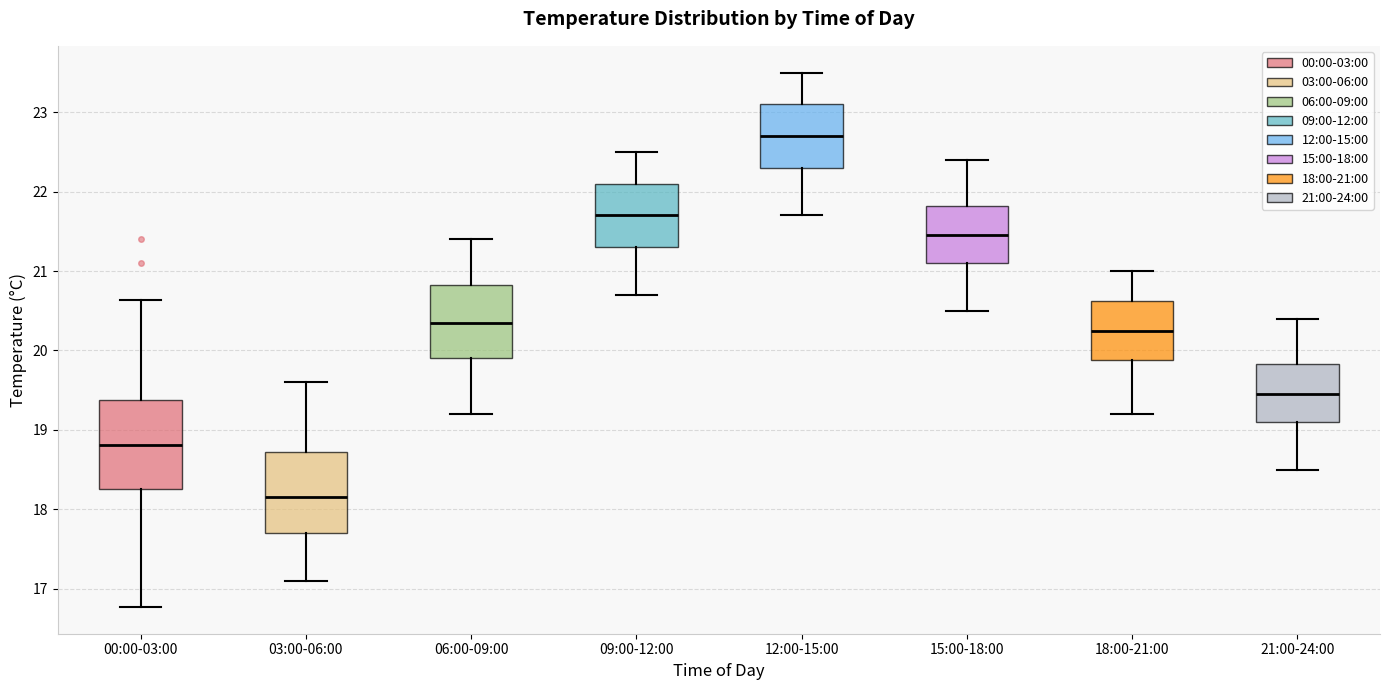

Which box's median line is the highest?

12:00-15:00